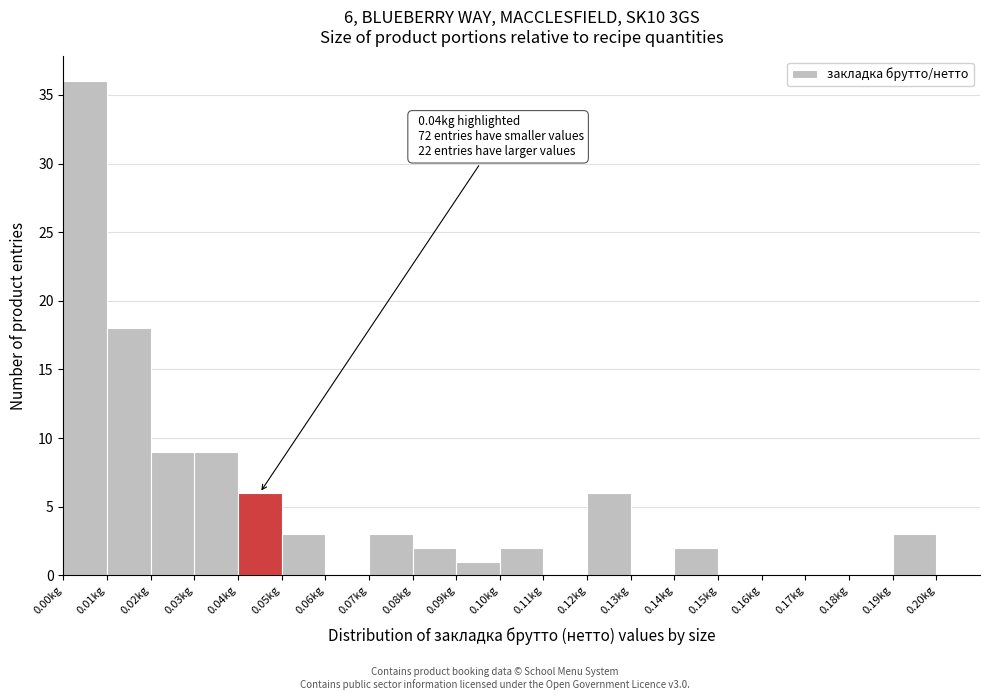

Over which range of the x-axis is the bar tallest?

0.00 to 0.01